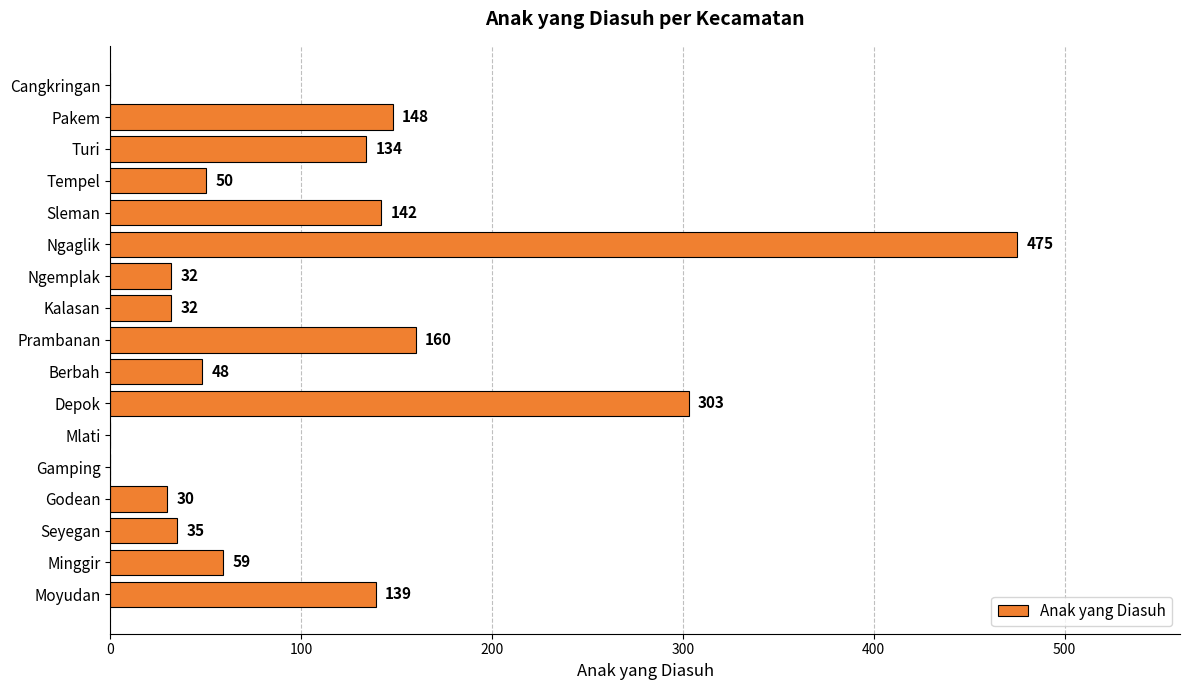

Reading bottom to top, list all the values displayed in this chart.

Moyudan=139	Minggir=59	Seyegan=35	Godean=30	Gamping=0	Mlati=0	Depok=303	Berbah=48	Prambanan=160	Kalasan=32	Ngemplak=32	Ngaglik=475	Sleman=142	Tempel=50	Turi=134	Pakem=148	Cangkringan=0